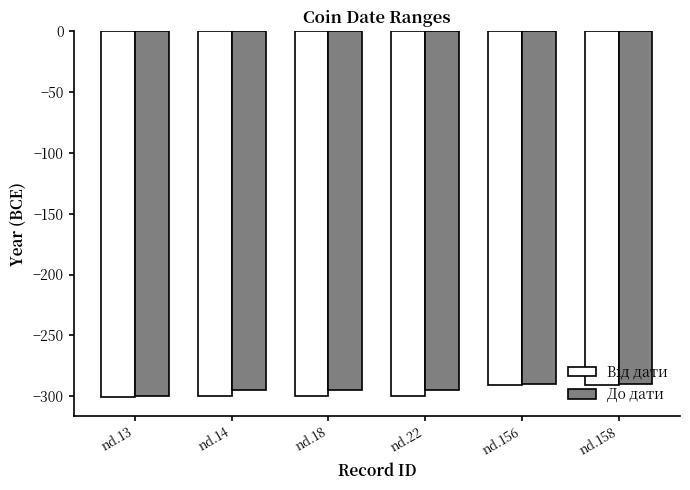

Count the number of categories in the chart.

6